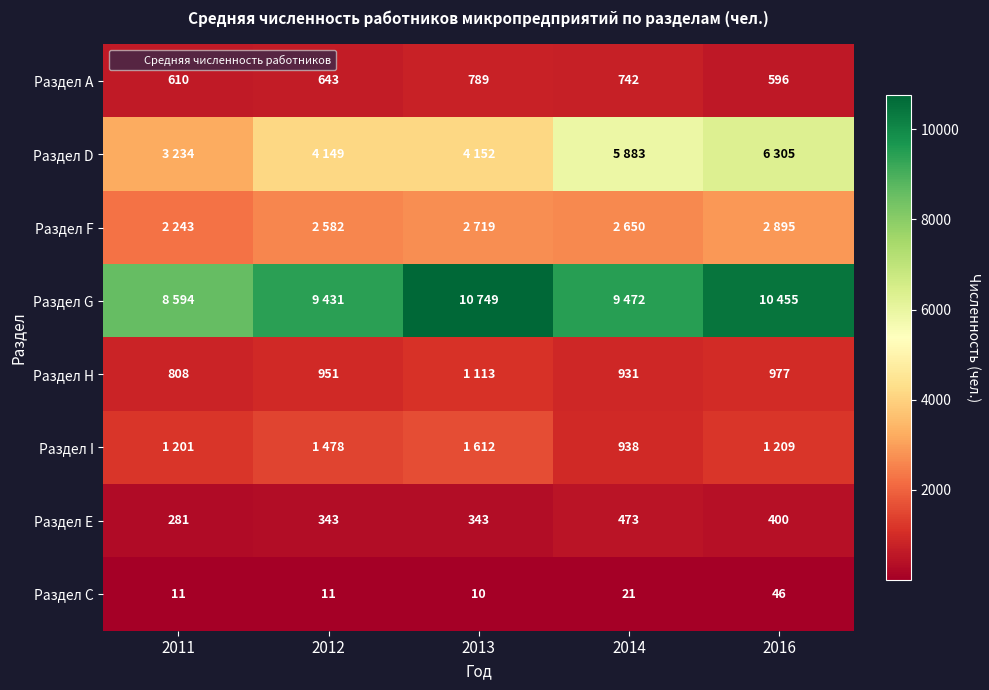

Which series has the largest total across all categories?

Раздел G